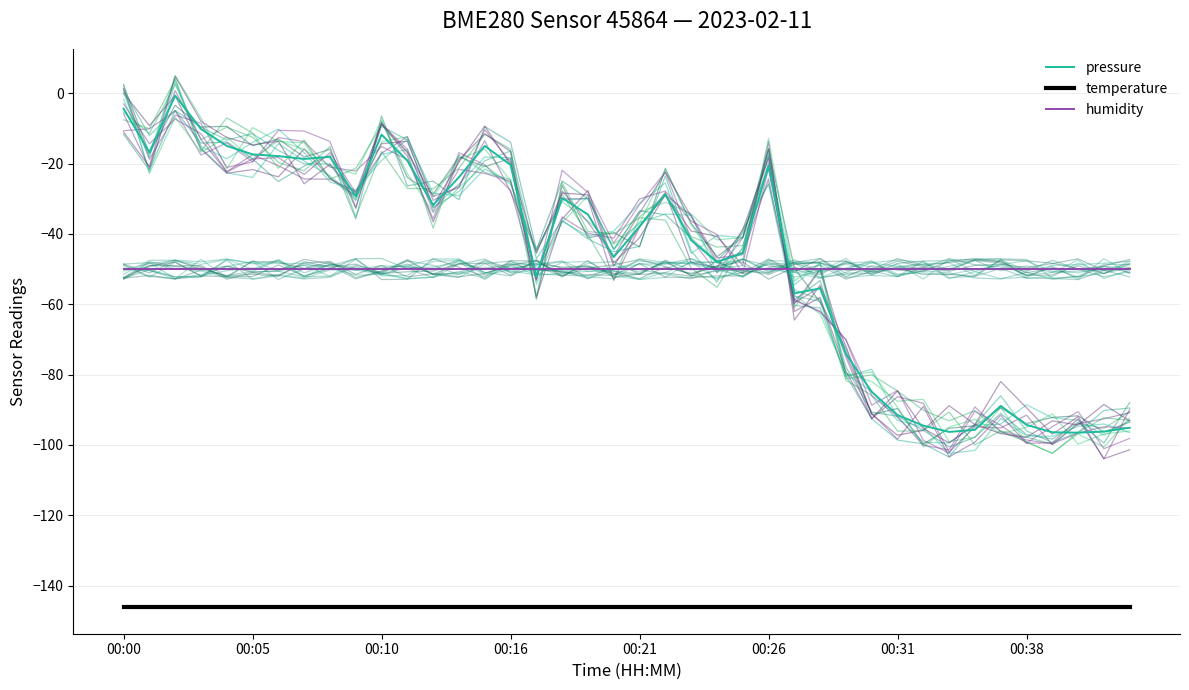

Is this an area chart (filled region under the line)?

No